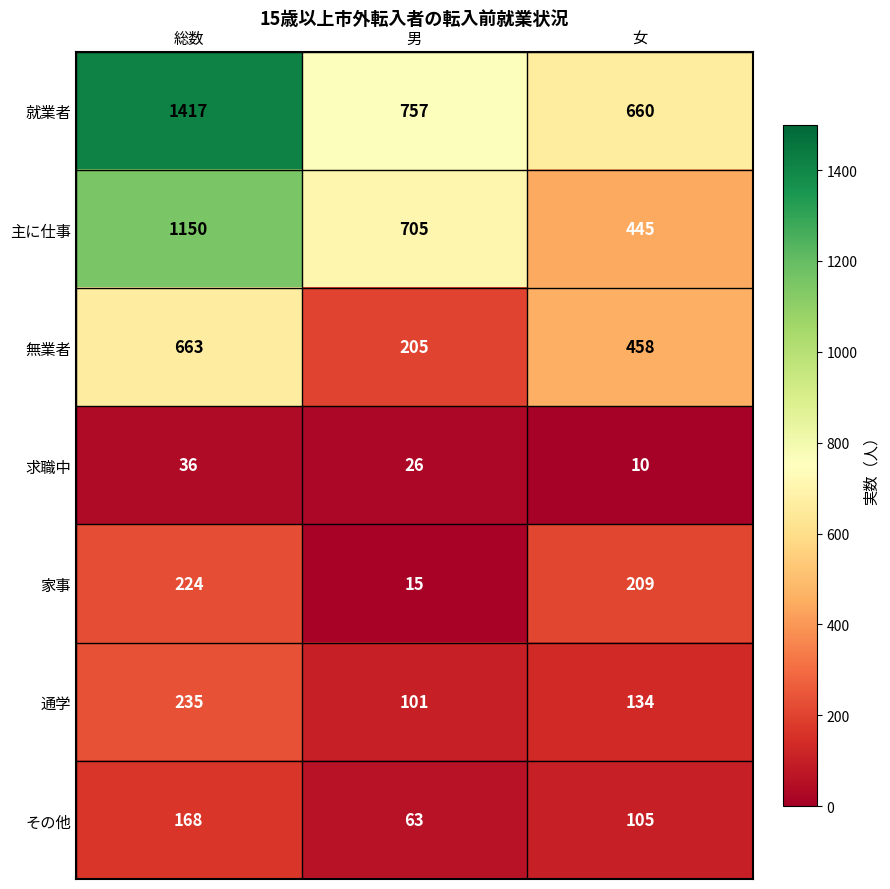

What is the difference between the maximum and minimum values in the その他 series?

105